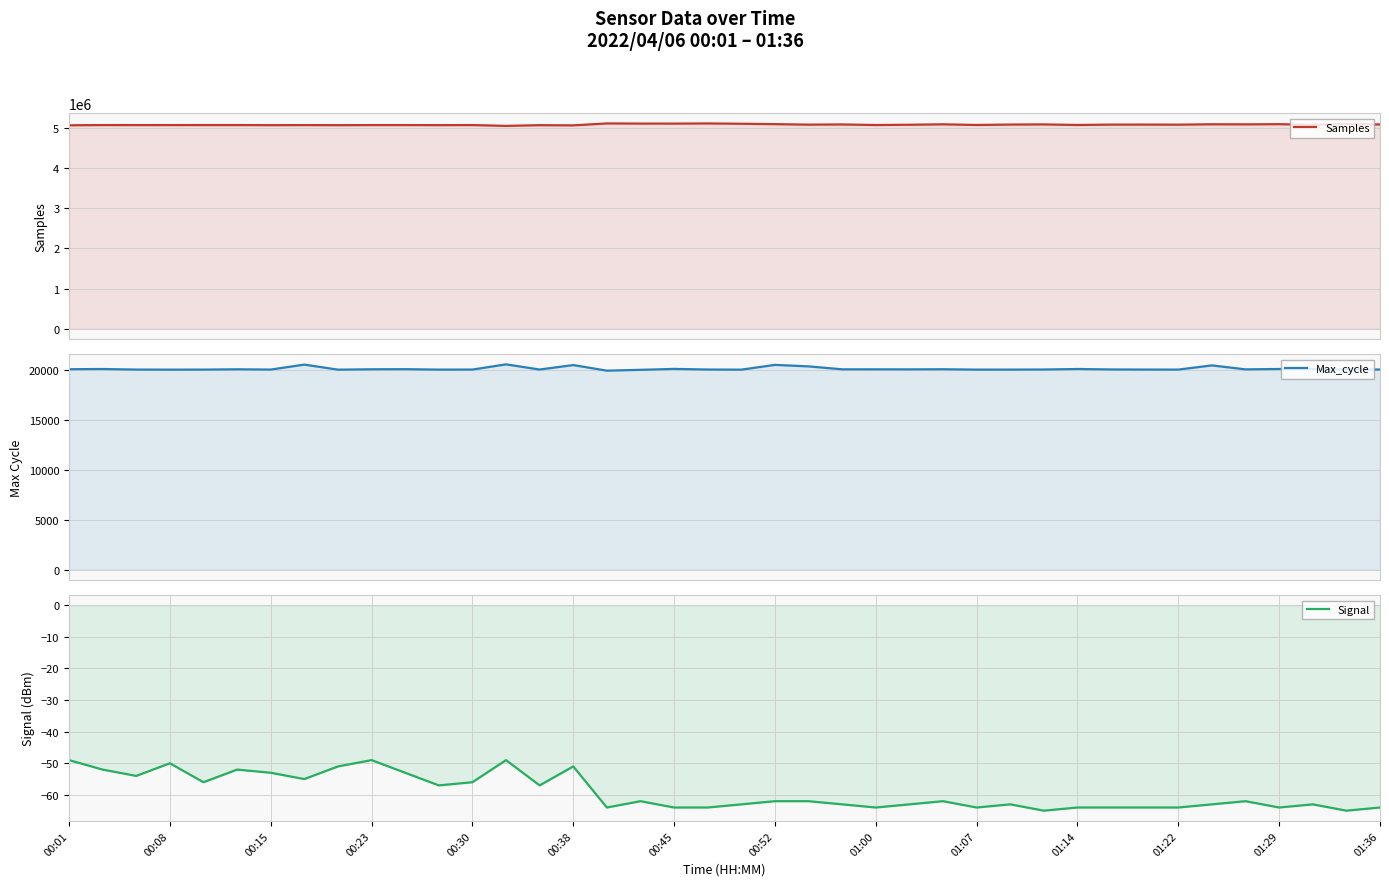

What is the difference between the second highest and minimum values in the Samples series?

60934